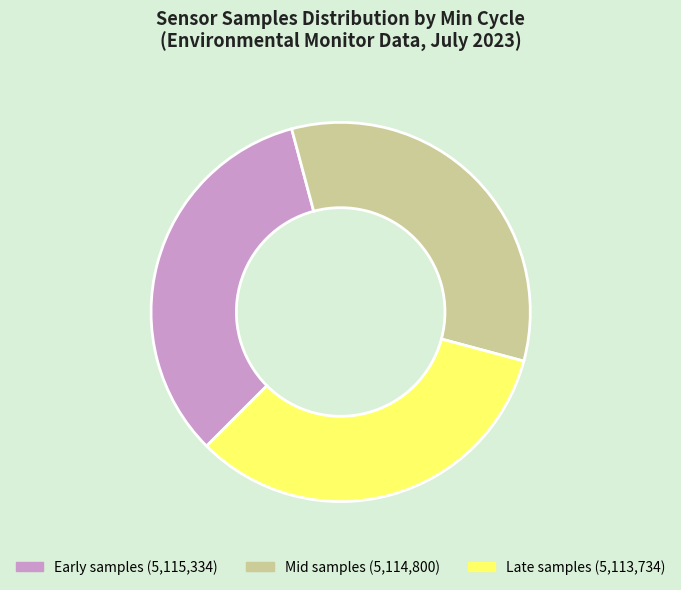

Does any single category account for the majority?

No